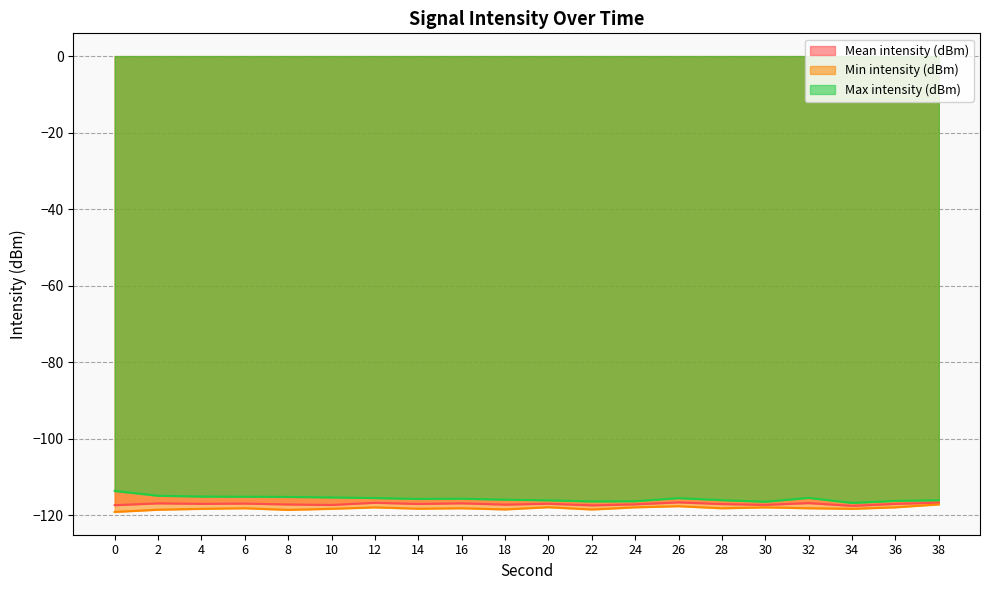

What is the approximate value of Mean intensity (dBm) at 34?

-117.5